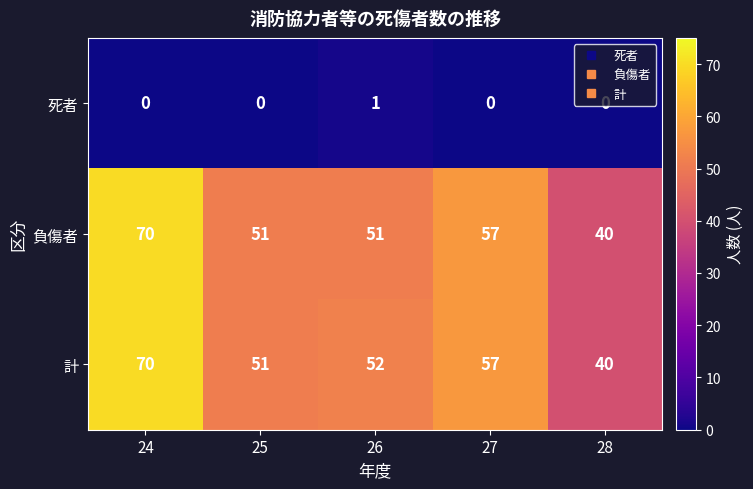

The value of 死者 at 24 is 1. True or false?

False